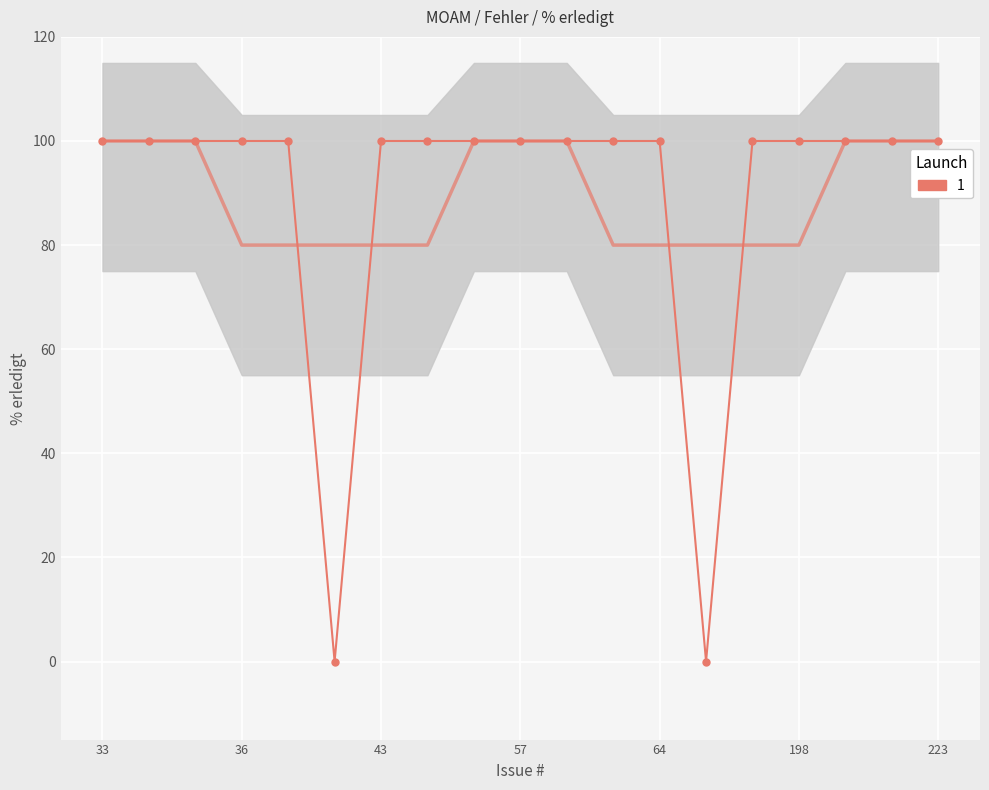

What is the sum of the values at 64 and 38?

100